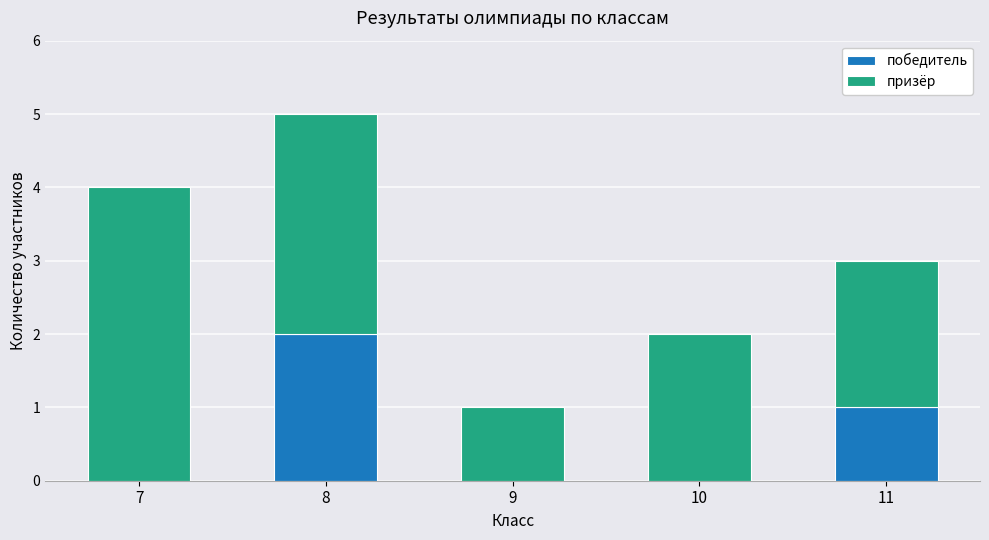

What are all the series names shown in the legend?

победитель, призёр